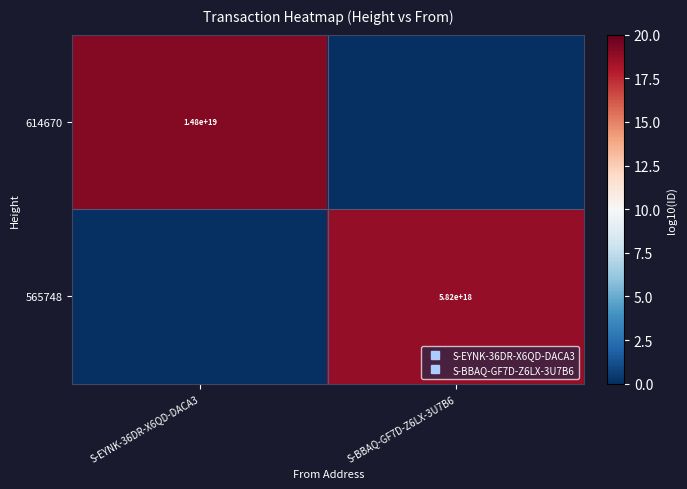

Is the value of 565748 at S-EYNK-36DR-X6QD-DACA3 greater than the value of 614670 at S-EYNK-36DR-X6QD-DACA3?

No